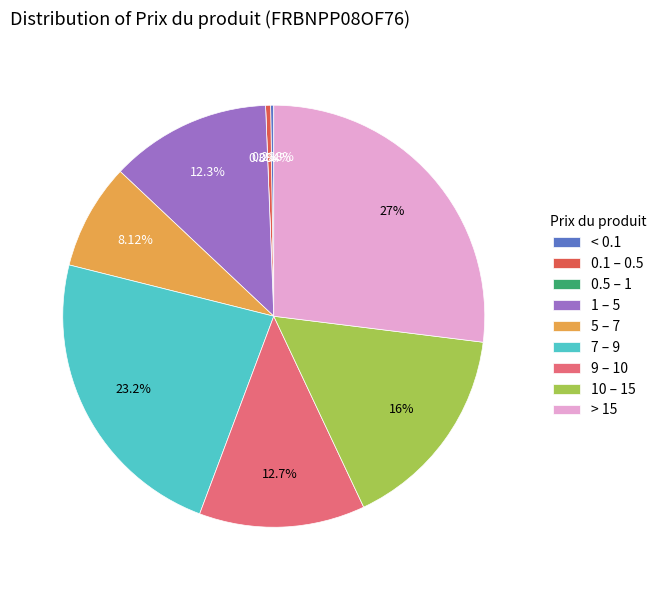

Is 2025-03-20 the majority of the pie?

No